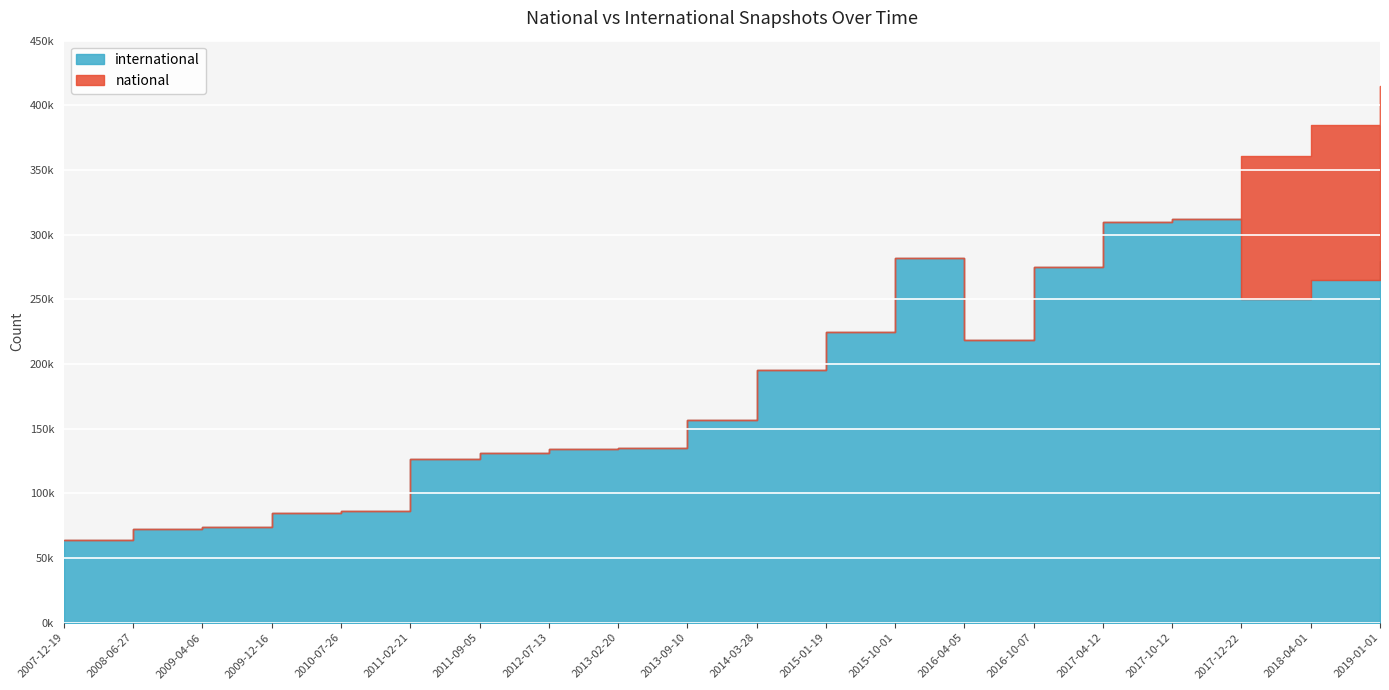

The value of national at 2015-10-01 is 0. True or false?

True